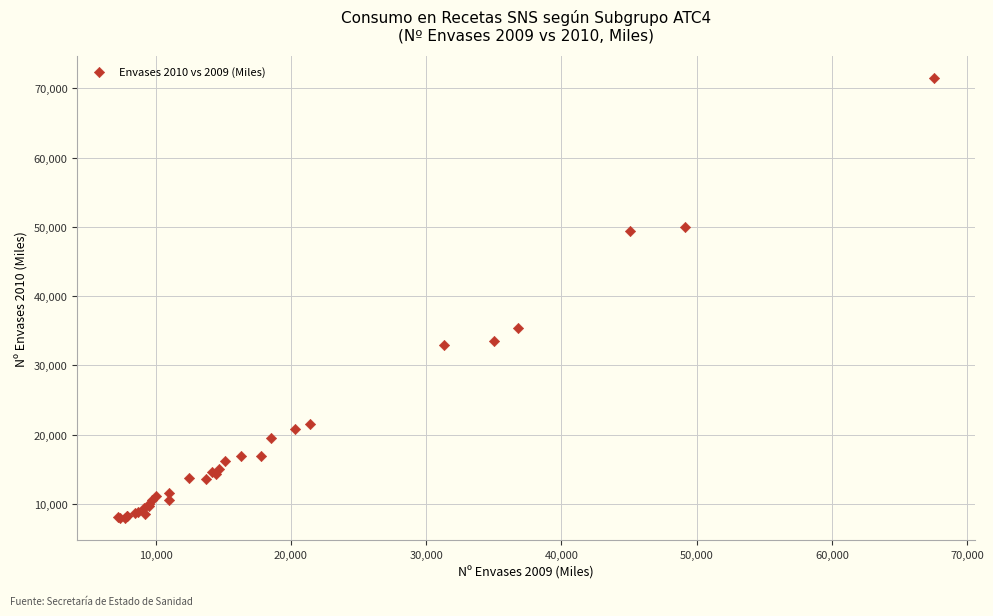

What Y value in the scatter plot is closest to 39691?

35450.3